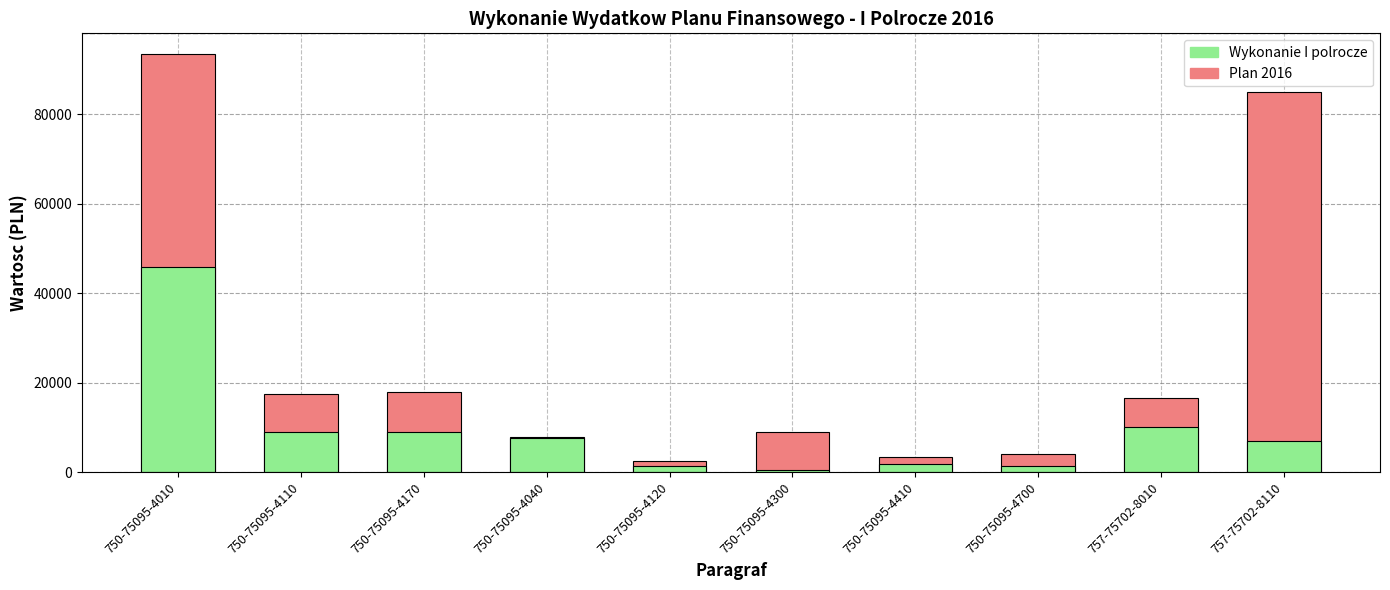

Which series has the largest total across all categories?

Plan 2016